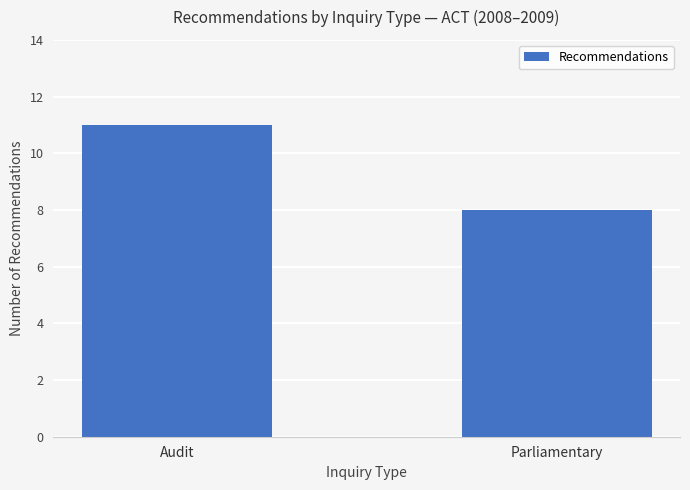

What is the value of the 2nd bar from the left?

8